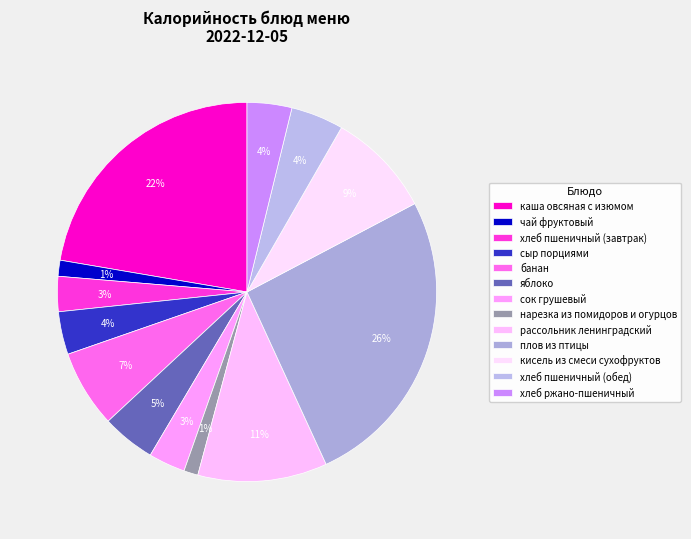

How many segments does this pie chart have?

13